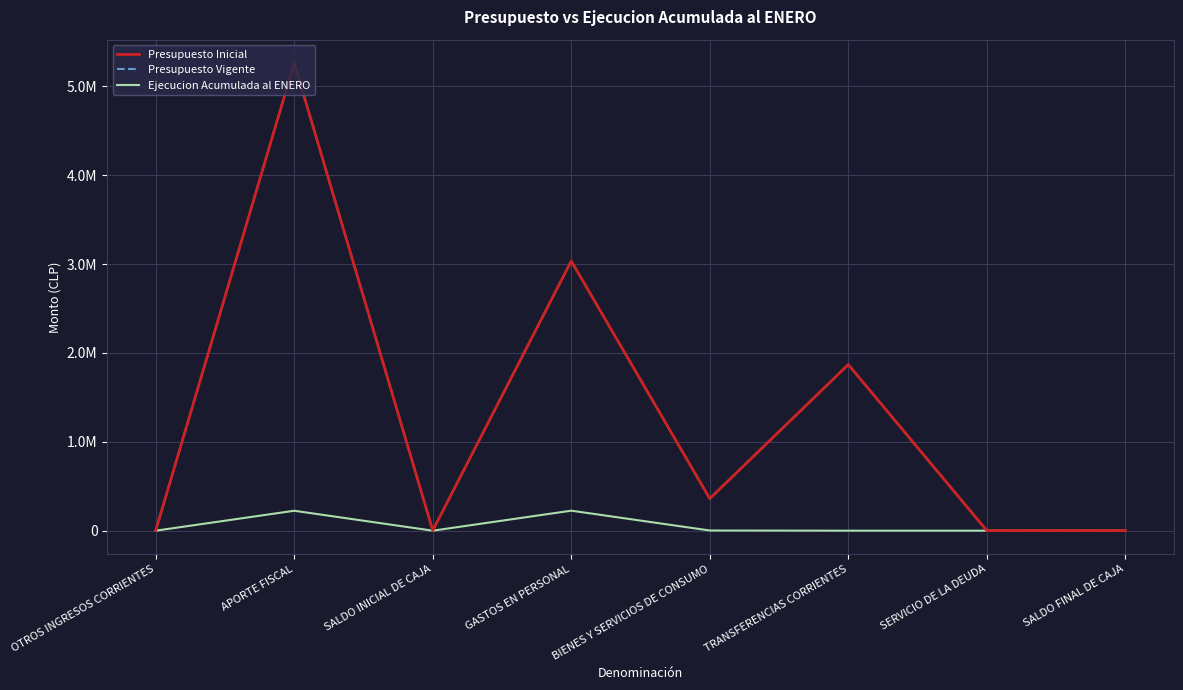

What is the total value across all series at GASTOS EN PERSONAL?

6293546